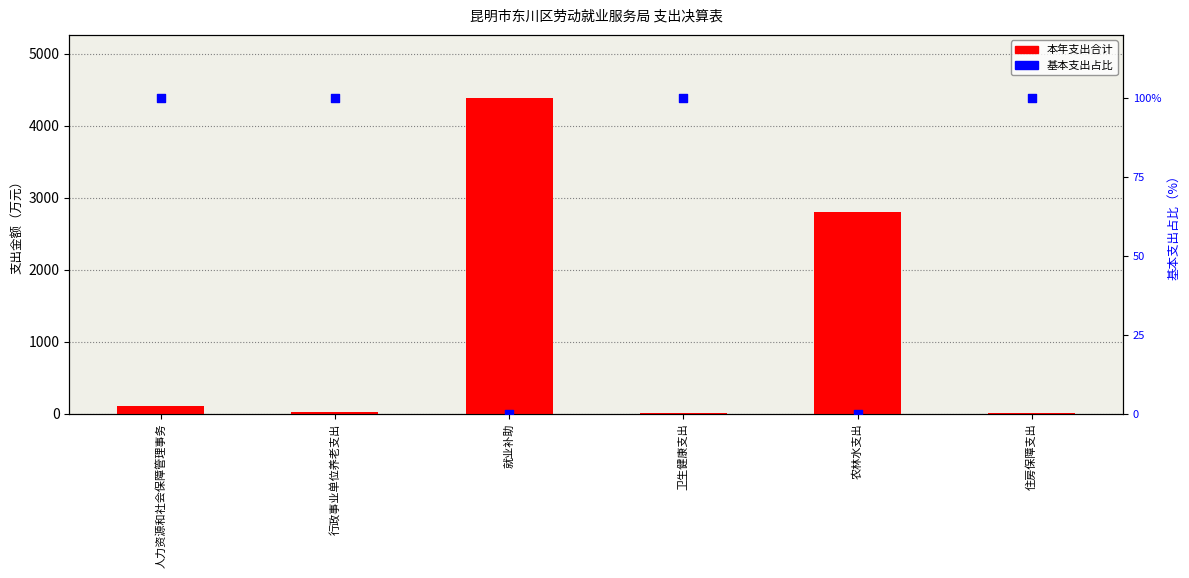

What is the total value across all series at 人力资源和社会保障管理事务?

209.8